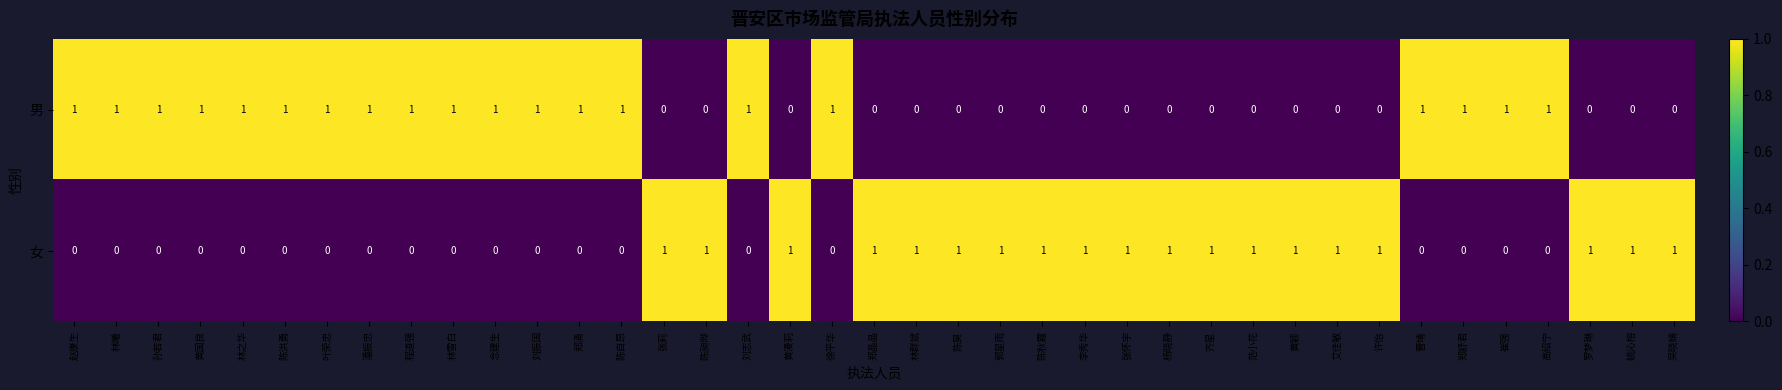

At how many categories does at least one series exceed 0?

39